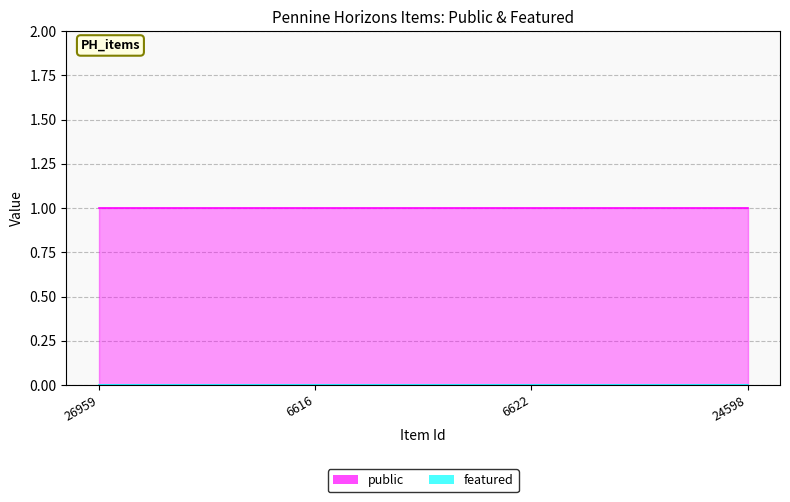

True or false: featured and public intersect in this chart.

False